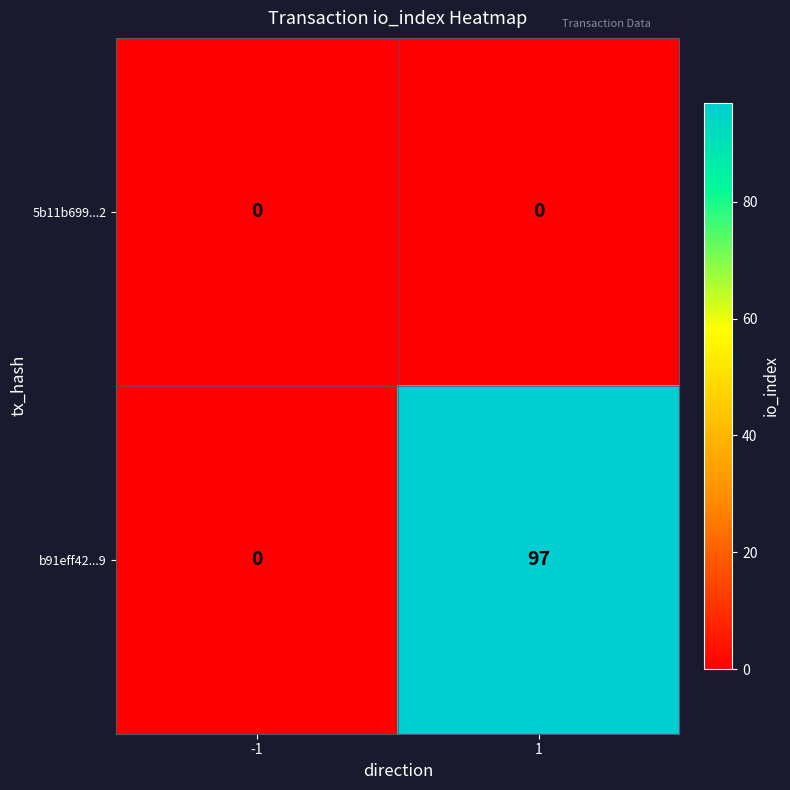

List the series in order of their peak value, highest first.

b91eff42...9, 5b11b699...2